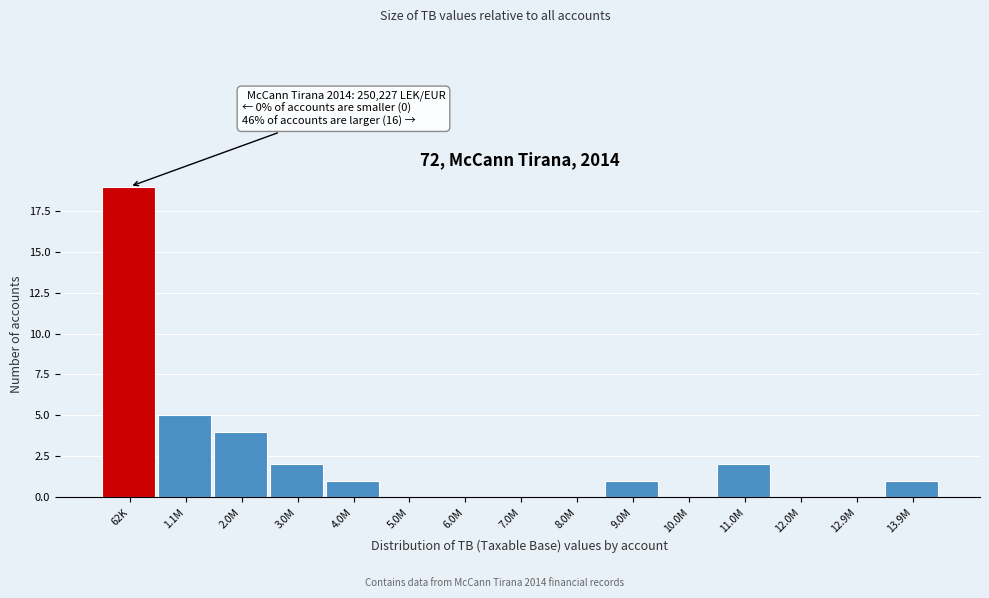

Reading left to right, extract all data points from this chart.

62K=19	1.1M=5	2.0M=4	3.0M=2	4.0M=1	5.0M=0	6.0M=0	7.0M=0	8.0M=0	9.0M=1	10.0M=0	11.0M=2	12.0M=0	12.9M=0	13.9M=1